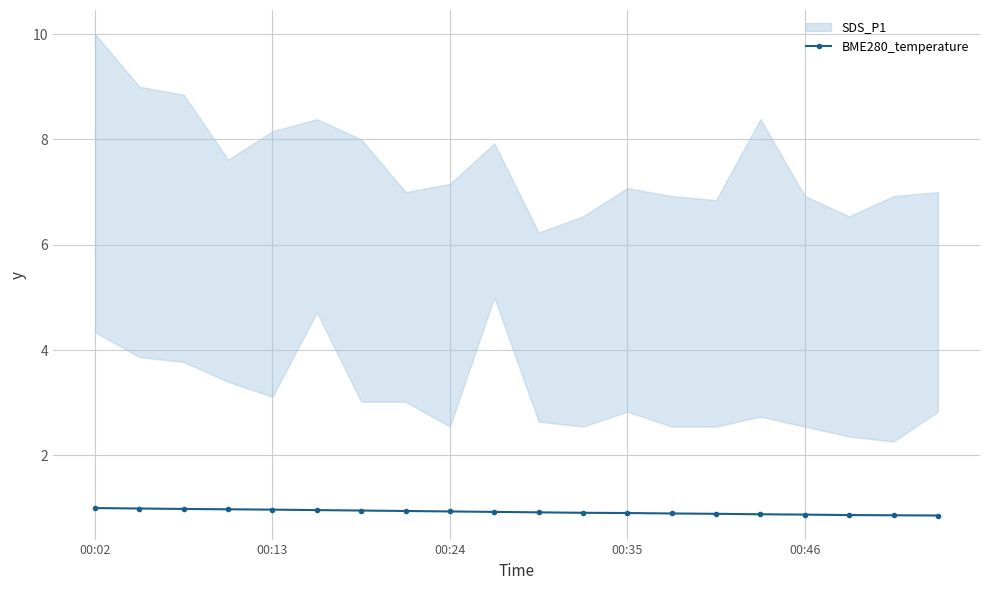

Reading right to left, transcribe all the data shown in this chart.

0.9	0.9	0.9	0.9	0.9	0.9	0.9	0.9	0.9	0.9	0.9	0.9	0.9	1.0	1.0	1.0	1.0	1.0	1.0	1.0